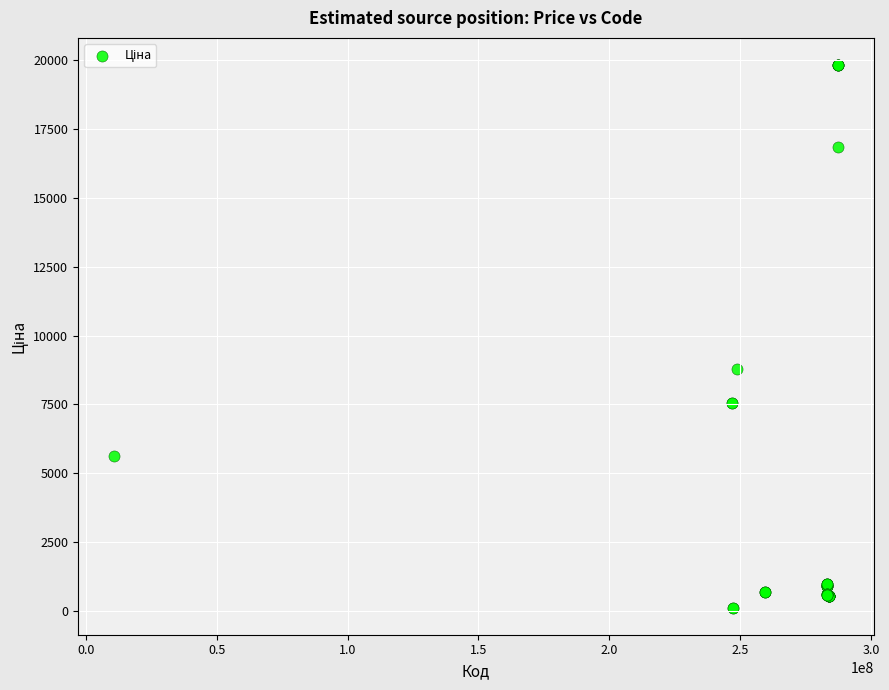

What Y value in the scatter plot is closest to 9972?

8797.6